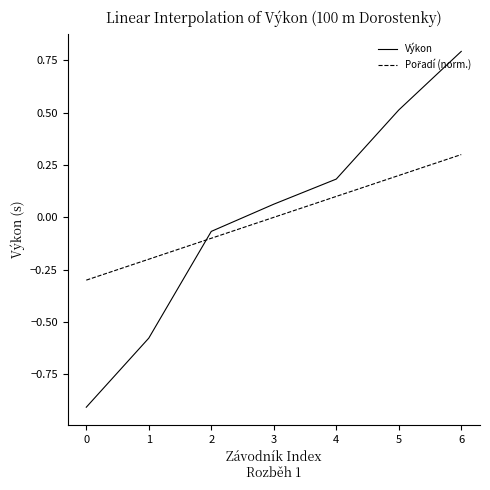

List the labels in order of Výkon value, smallest first.

0, 1, 2, 3, 4, 5, 6